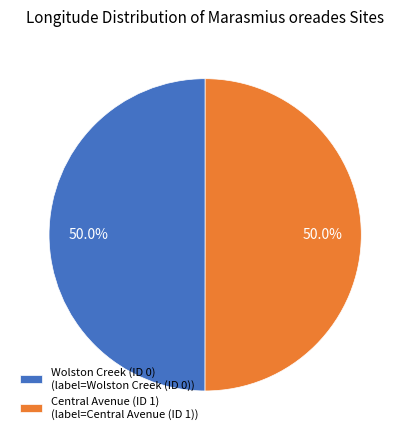

The Central Avenue (ID 1) slice represents 50% of the pie. True or false?

True